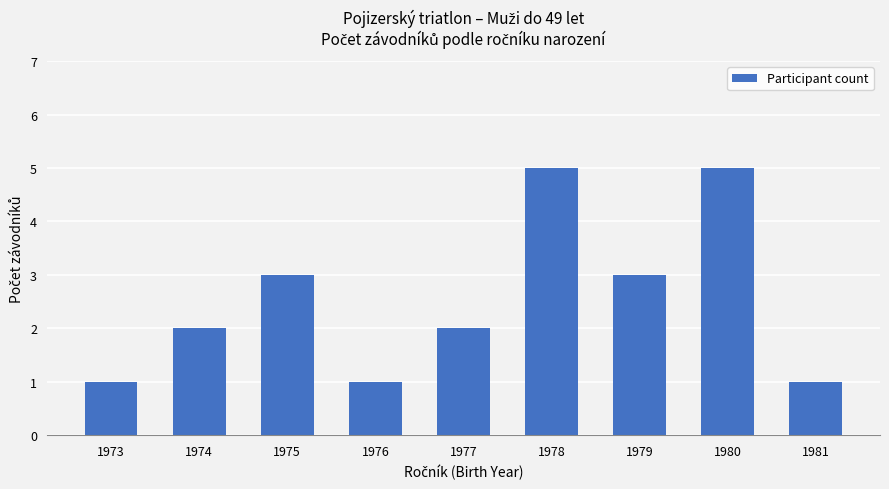

The value at 1981 is 0. True or false?

False